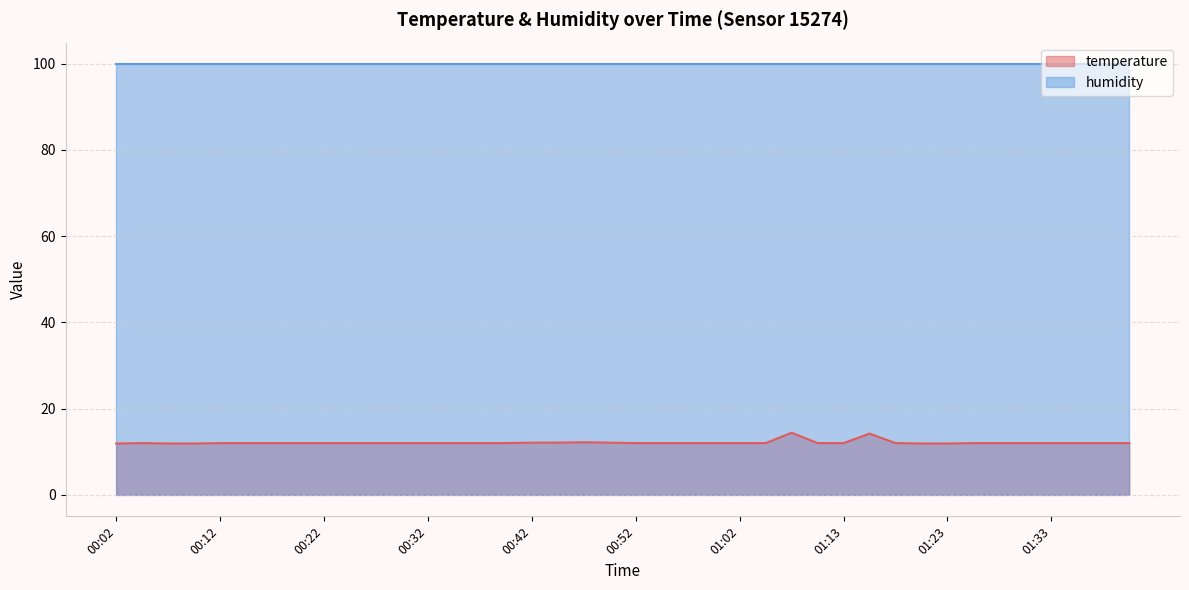

Which label corresponds to the largest value in the chart?

01:08